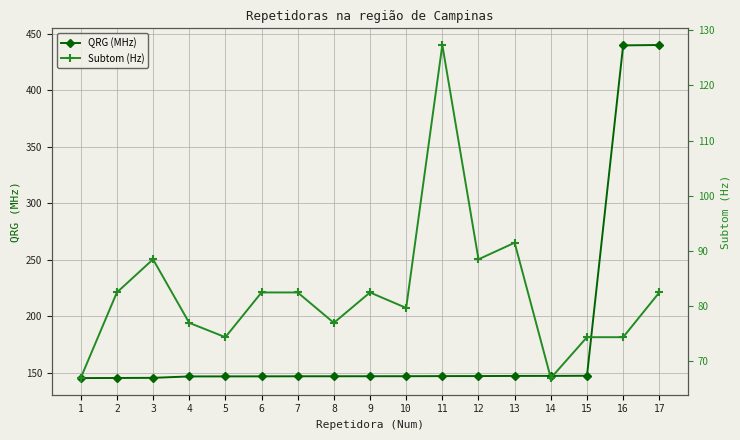

At 2, list the series in order from largest to smallest.

QRG (MHz), Subtom (Hz)